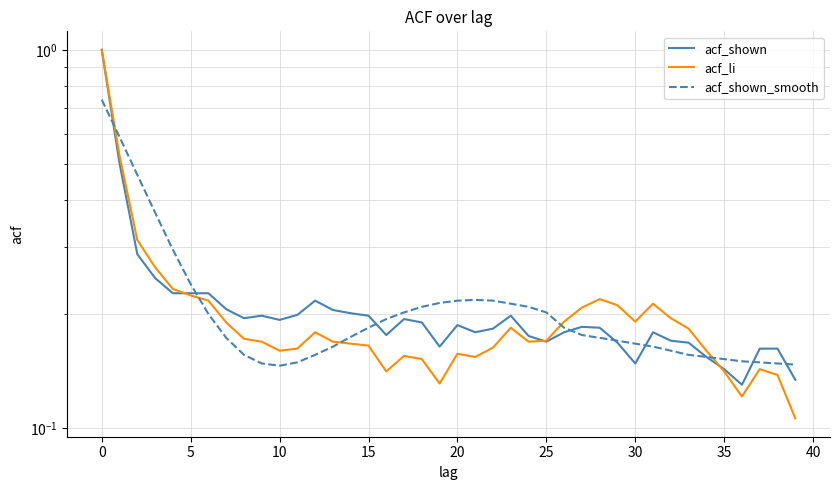

Rank the series by their maximum value, from lowest to highest.

acf_shown_smooth, acf_shown, acf_li